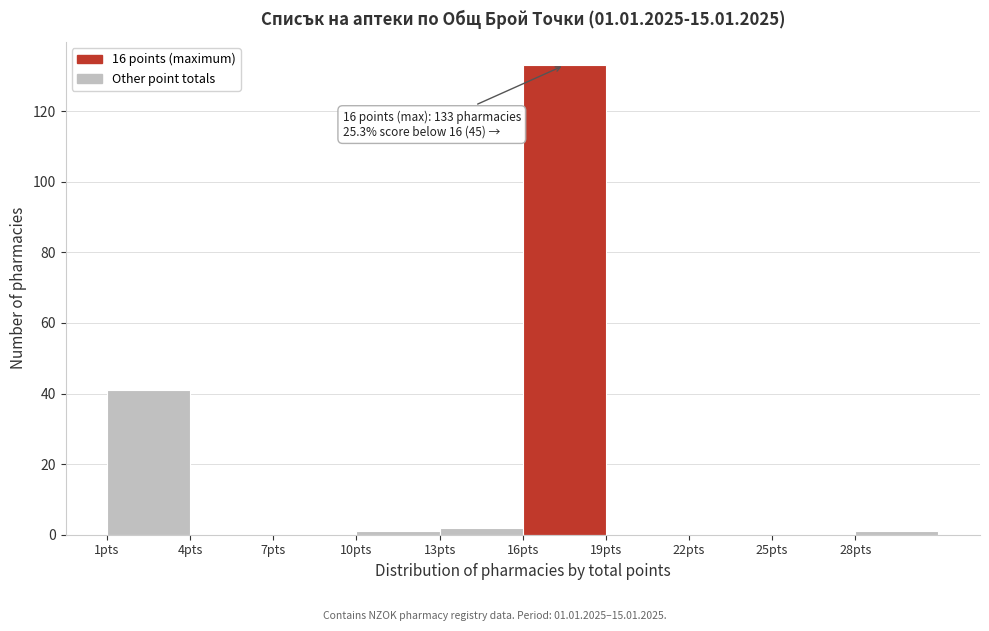

Over which range of the x-axis is the bar tallest?

16 to 19